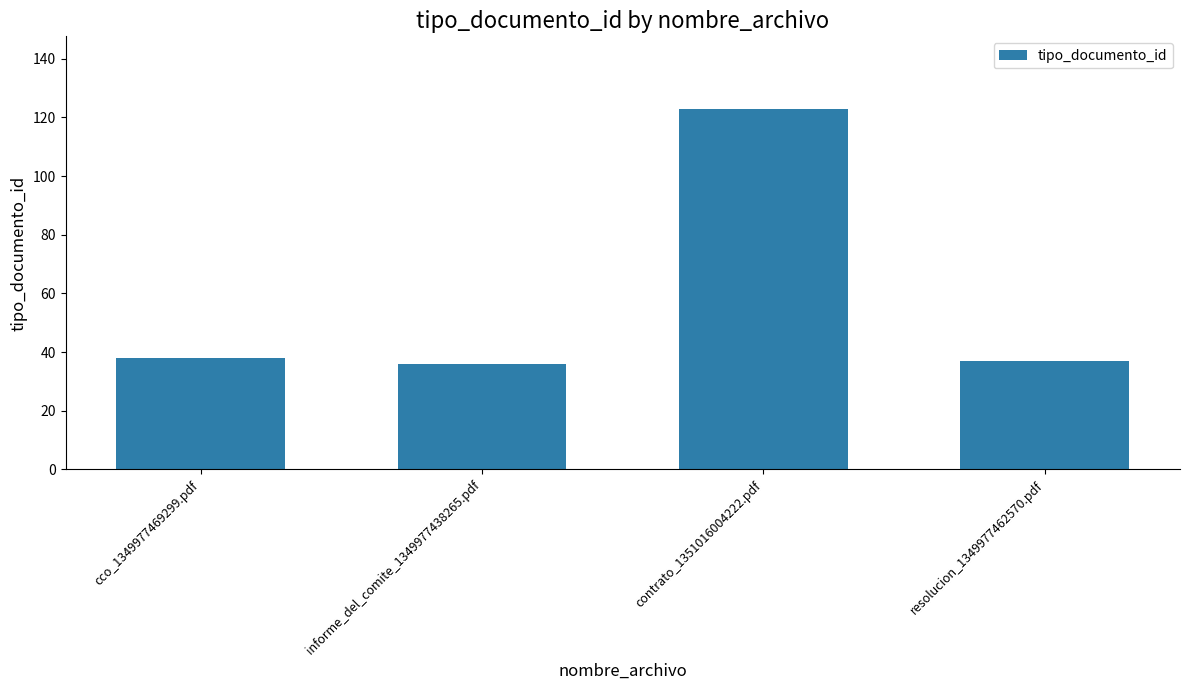

Reading left to right, list all the values displayed in this chart.

38	36	123	37